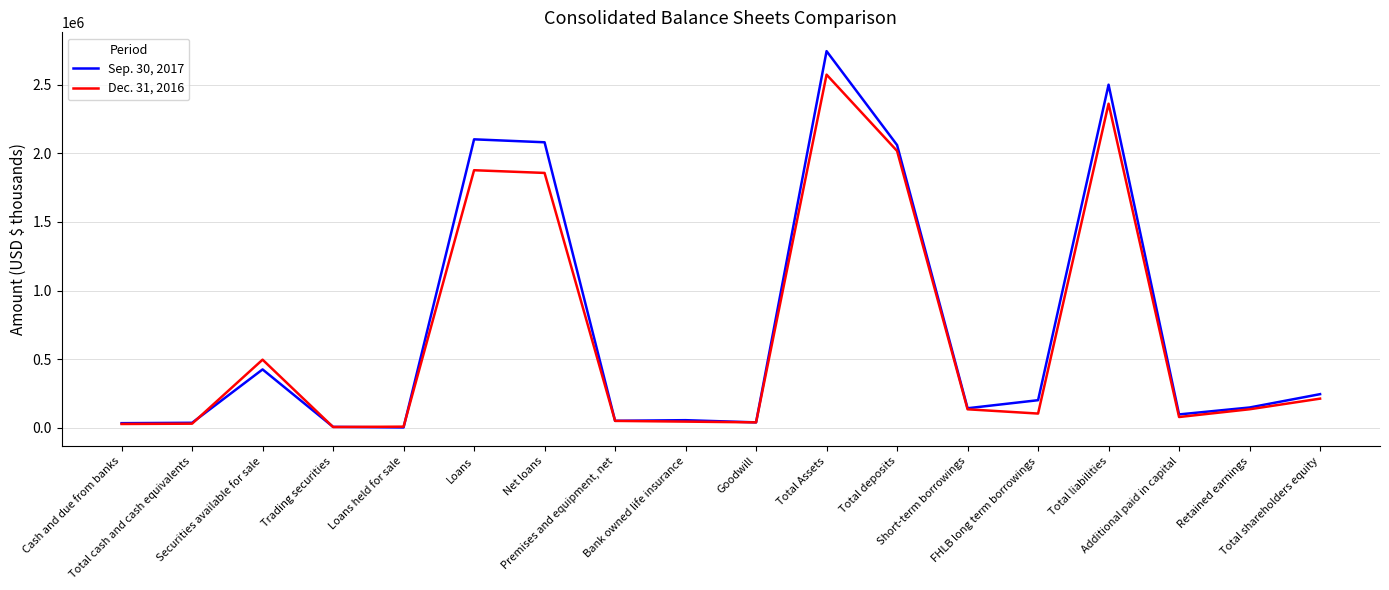

Which series has the widest spread of values?

Sep. 30, 2017